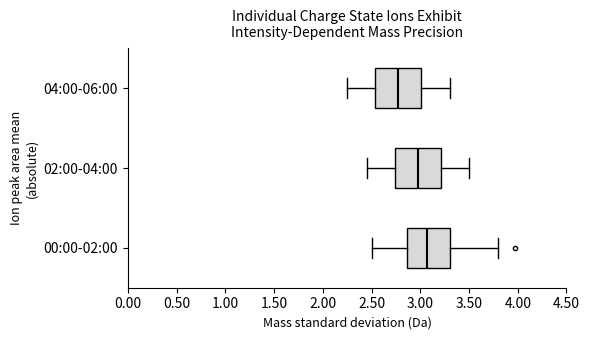

Where is the right edge of the box for 00:00-02:00 on the x-axis? The values are not printed on the chart, so give them approximately, as read against the axis.

3.30